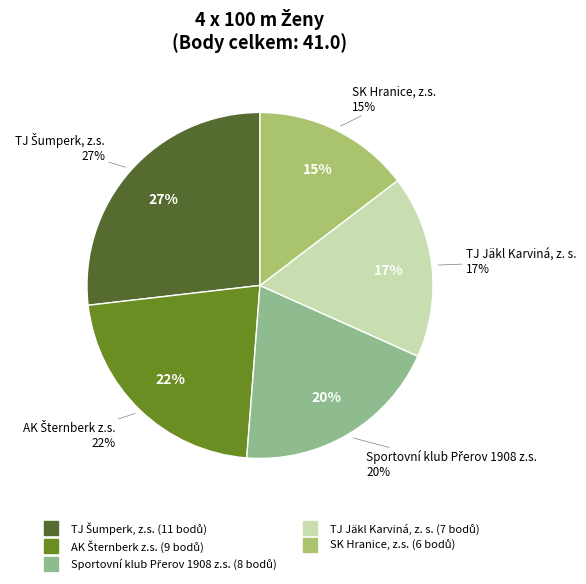

To the nearest percent, what is the difference between the TJ Jäkl Karviná, z. s. and SK Hranice, z.s. slice percentages?

2%